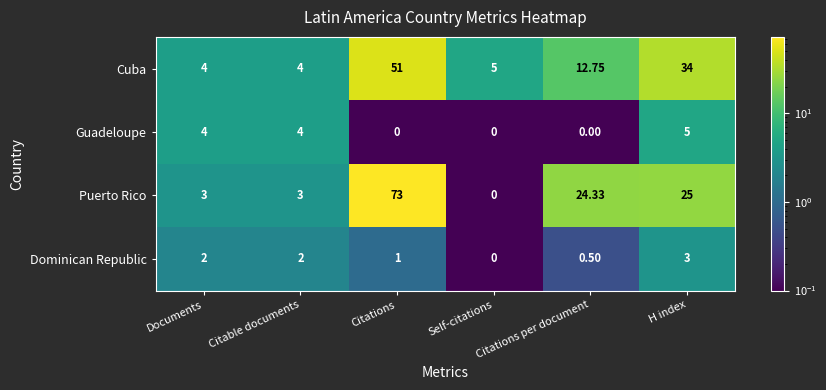

At which category is the sum across all series the highest?

Citations